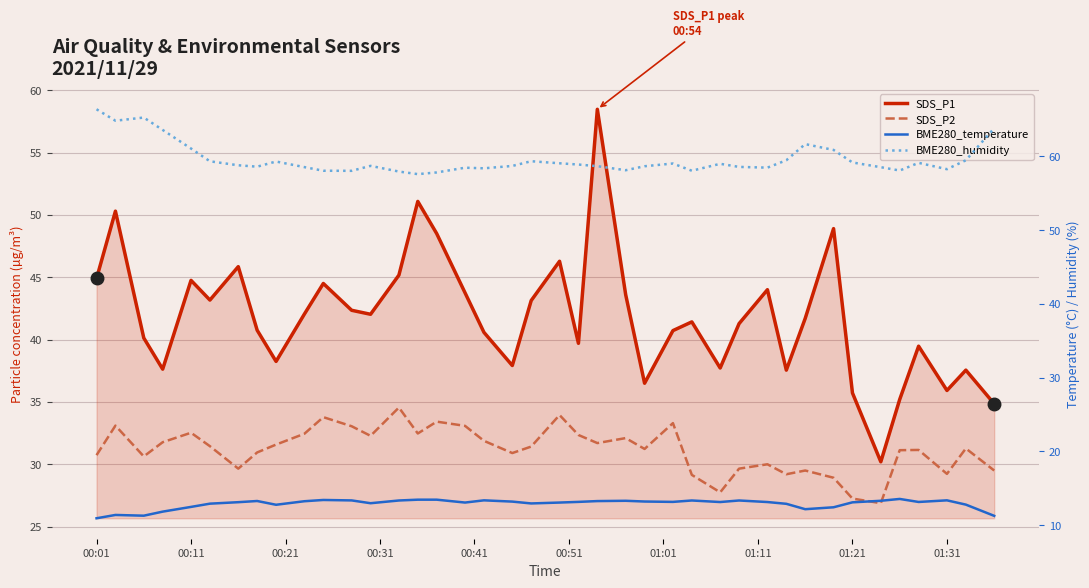

What is the greatest value displayed?

66.4